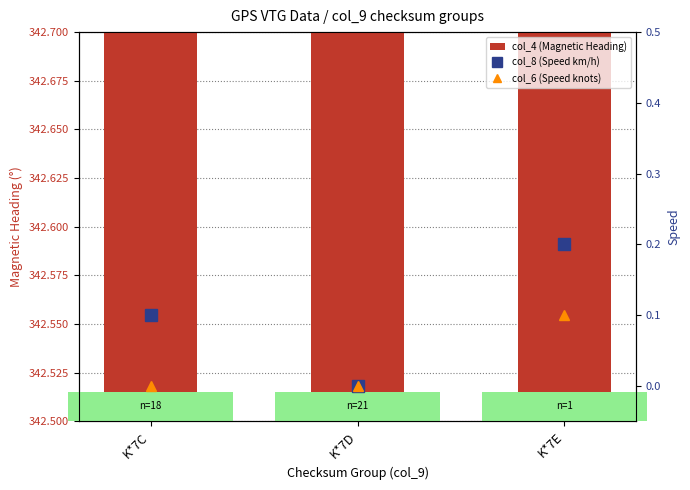

Count the number of categories in the chart.

3